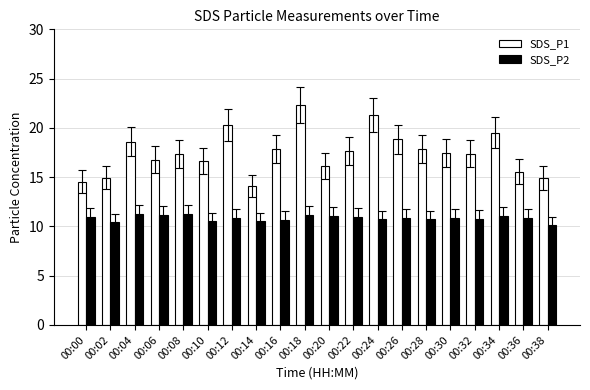

What is the value of the SDS_P2 bar at the 17th from the left?

10.8